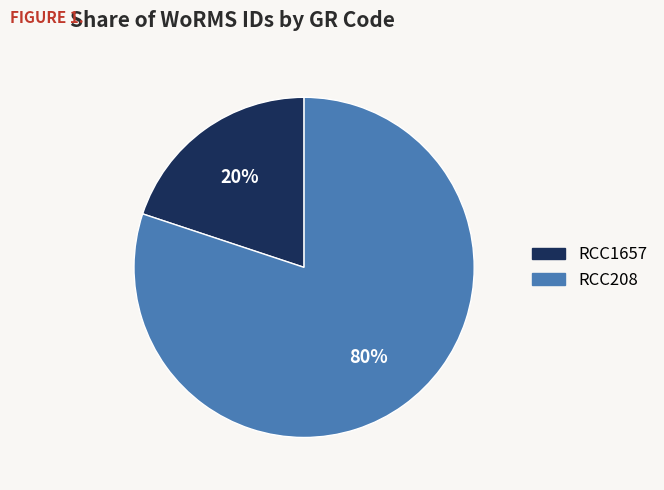

To the nearest percent, what is the combined percentage of RCC208 and RCC1657?

100%